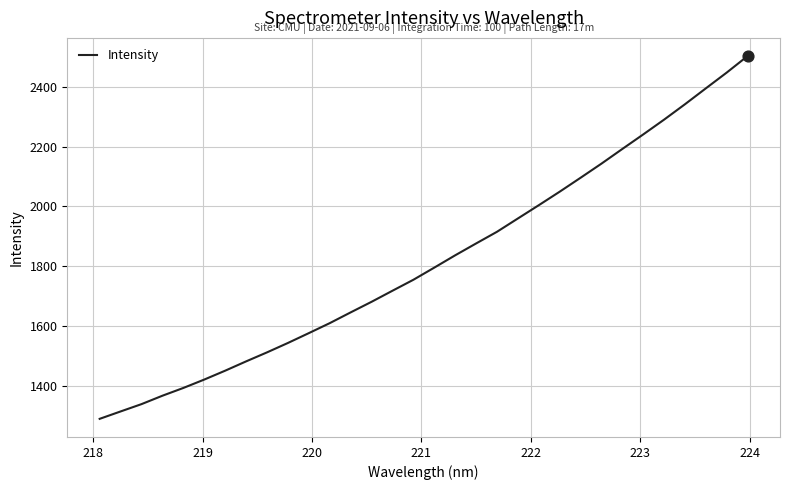

What is the difference between the maximum and minimum values?

1214.8